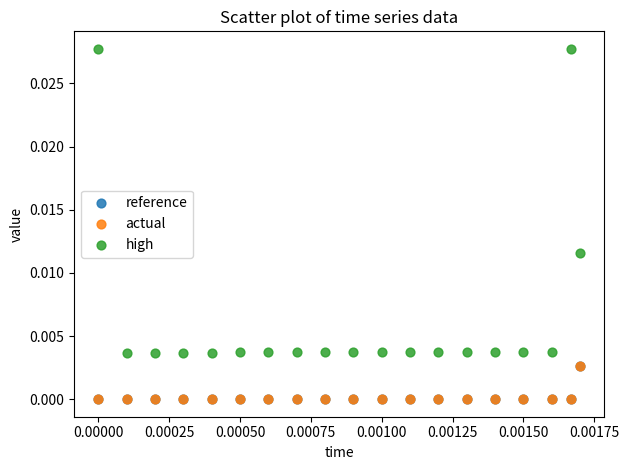

Which series has the largest Y range (max minus min)?

high